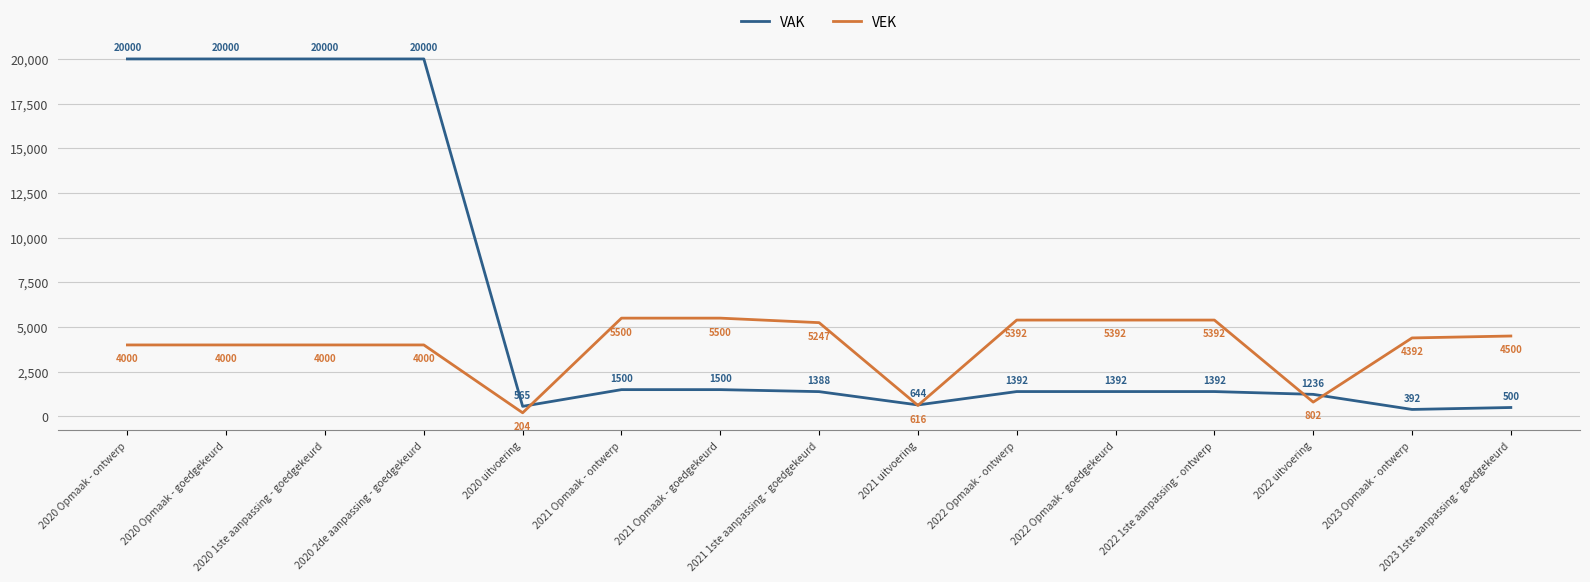

What position from the right is 2020 2de aanpassing - goedgekeurd?

12